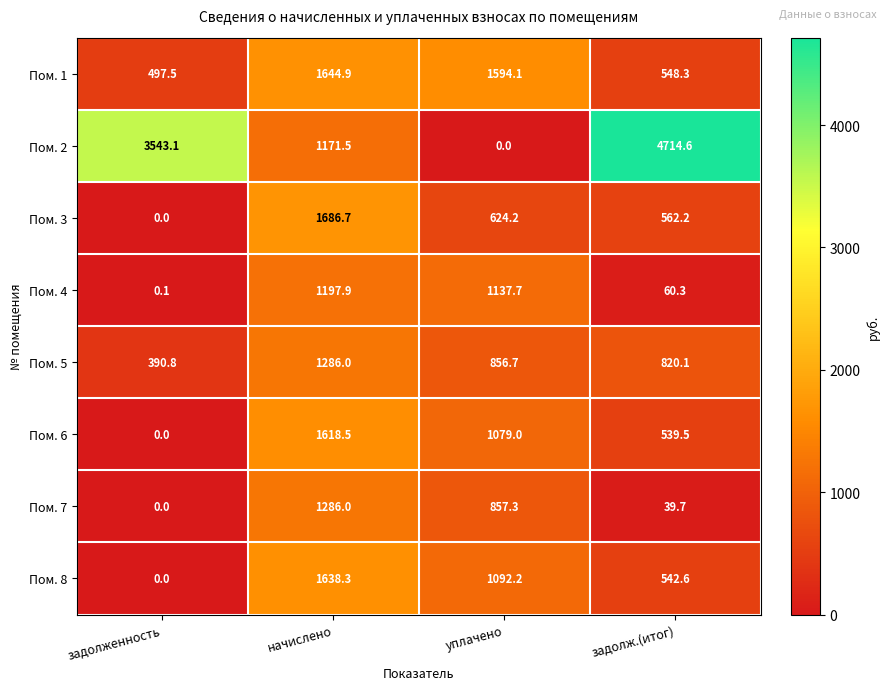

Which series has the largest total across all categories?

Пом. 2